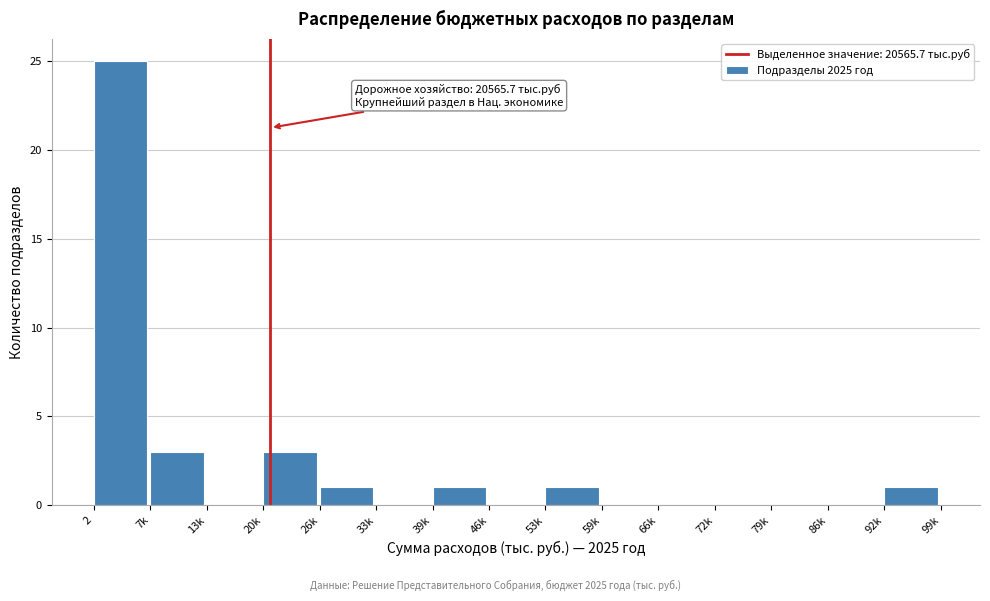

Reading right to left, transcribe all the data shown in this chart.

92k=1	86k=0	79k=0	72k=0	66k=0	59k=0	53k=1	46k=0	39k=1	33k=0	26k=1	20k=3	13k=0	7k=3	2=25